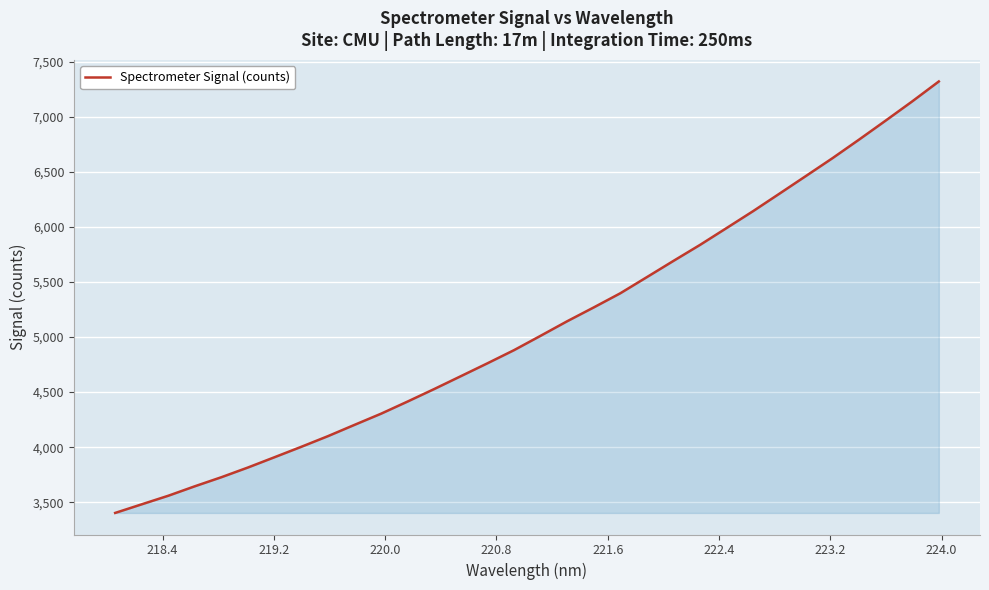

What is the minimum value shown in the chart?

3402.3